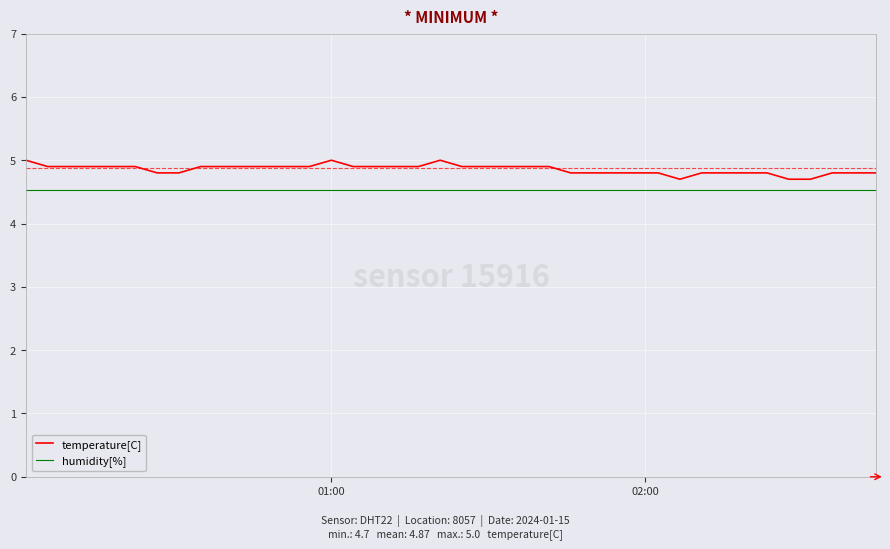

Which series has the widest spread of values?

temperature[C]